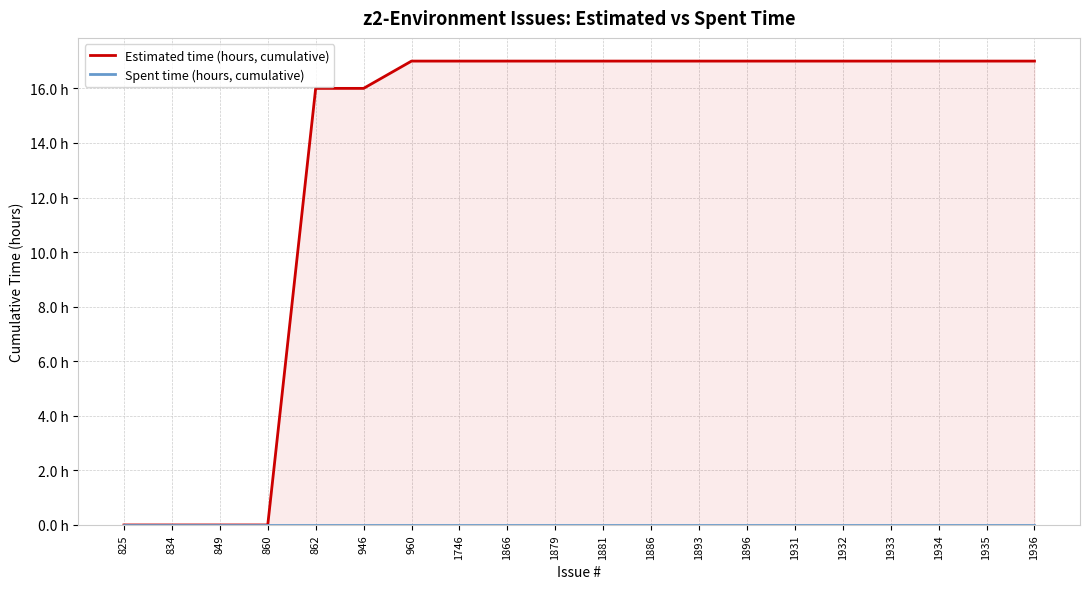

What is the maximum value for Estimated time (hours, cumulative)?

17